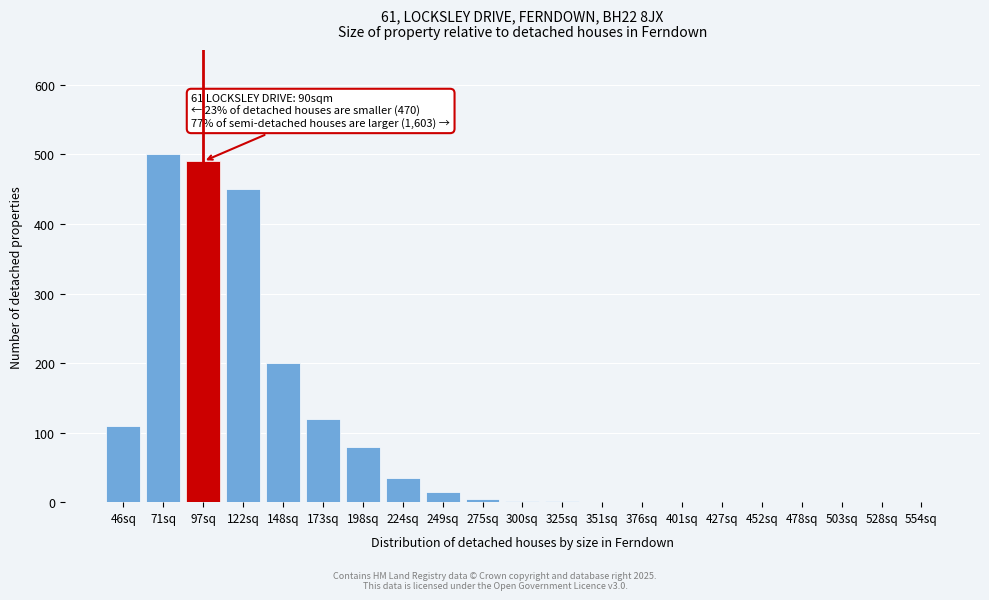

The value at 351sq is 0. True or false?

True